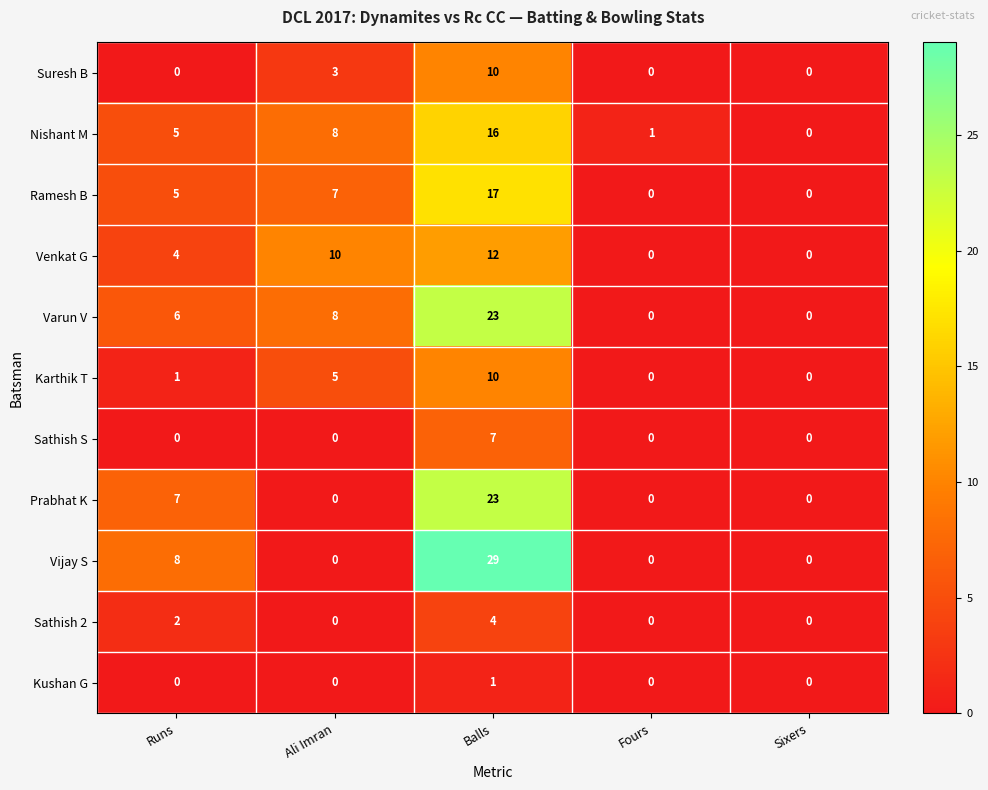

Which series has the widest spread of values?

Vijay S